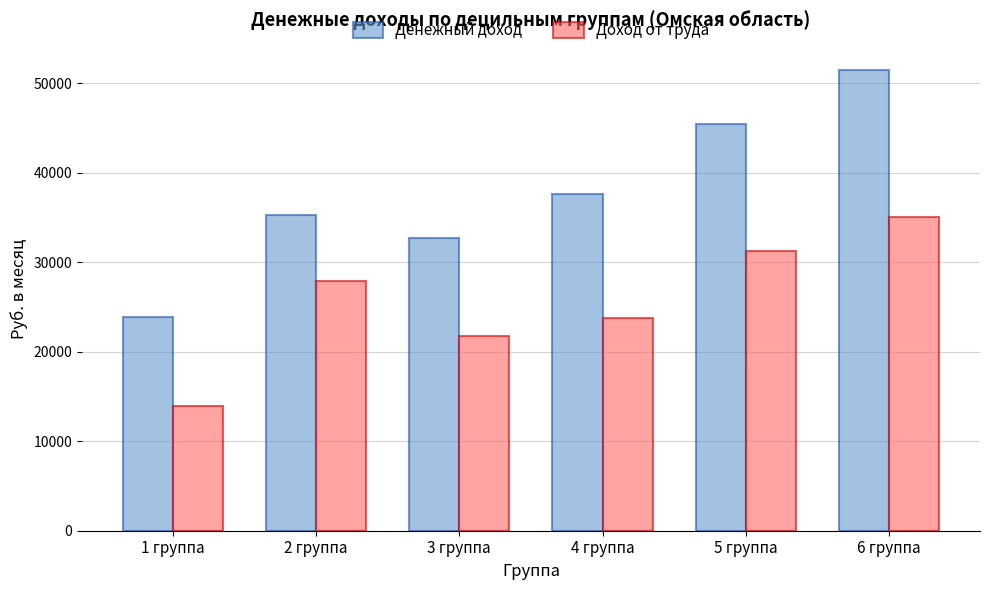

Reading left to right, extract all data points from this chart.

Денежный доход: 23926.5	35341.2	32690.3	37689.9	45441.0	51519.5
Доход от труда: 13961.7	27951.8	21768.3	23790.9	31219.6	35079.9